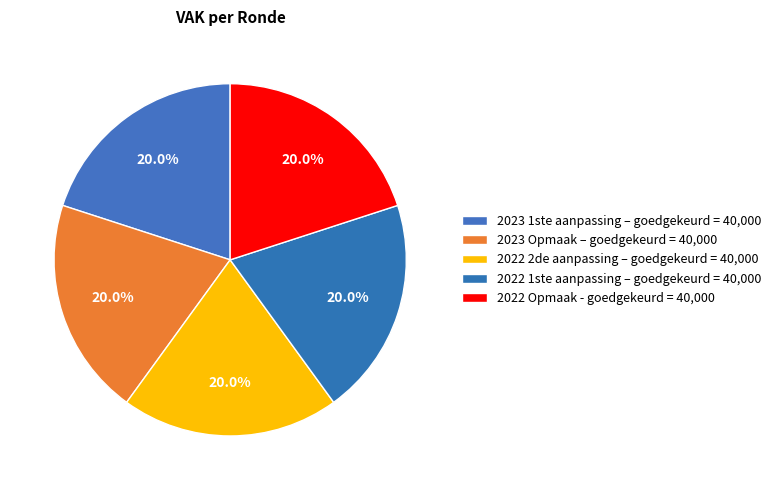

Count the number of slices in the pie.

5